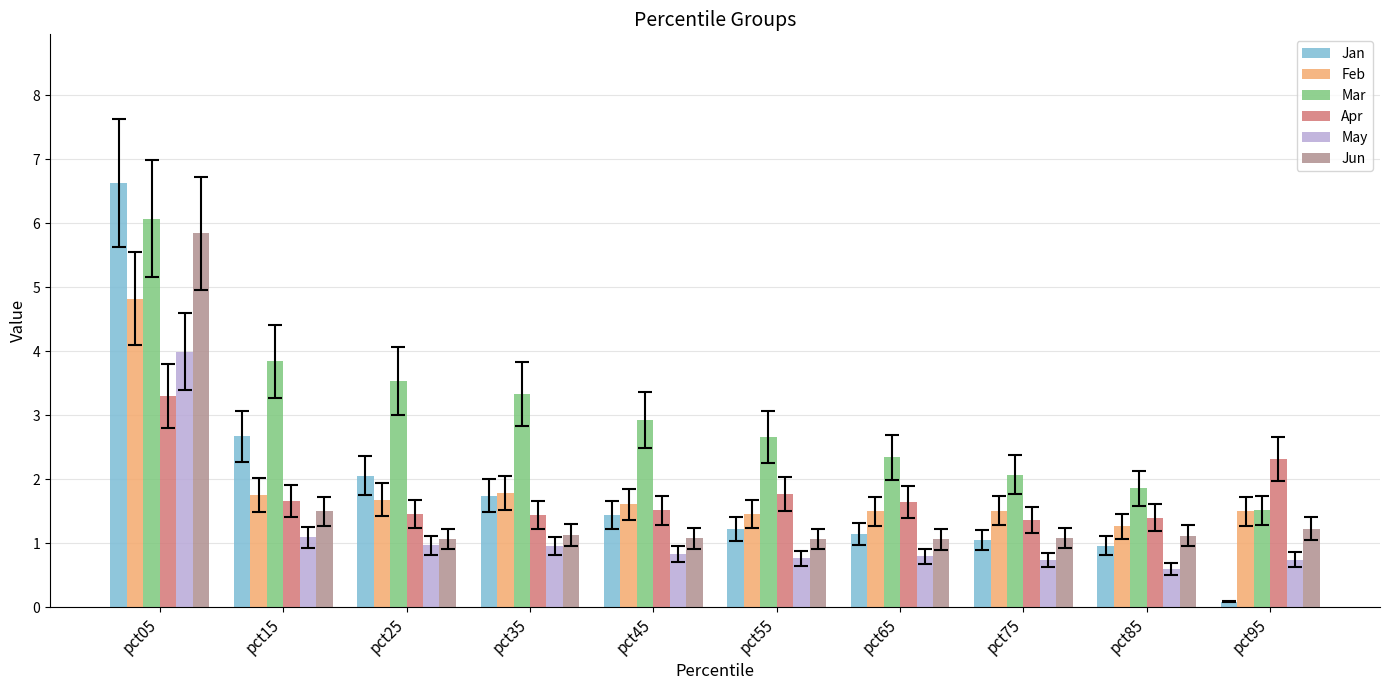

What is the maximum value shown in the chart?

6.6